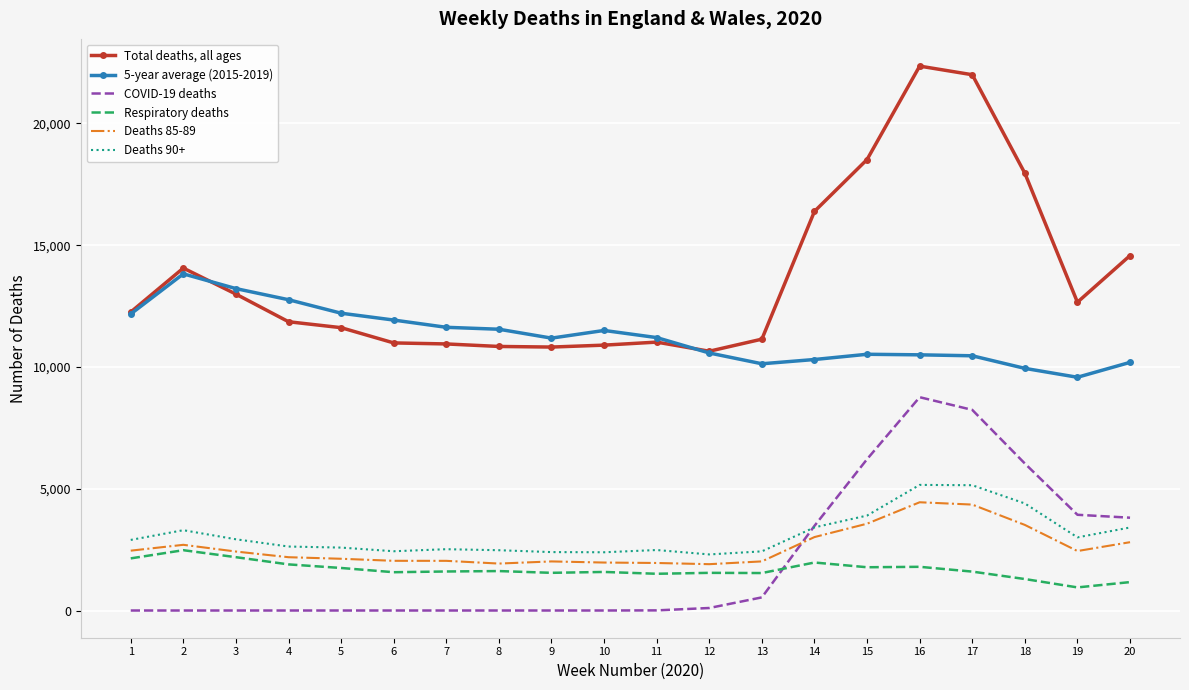

True or false: Deaths 85-89 and 5-year average (2015-2019) cross at least once.

False